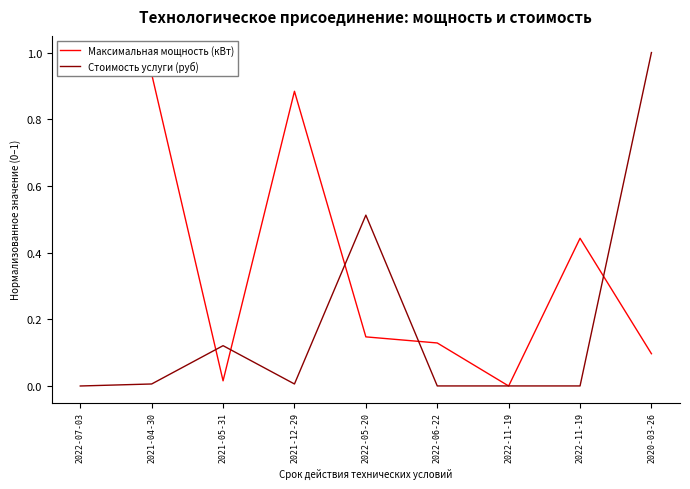

At which label does Максимальная мощность (кВт) reach its minimum?

2022-11-19